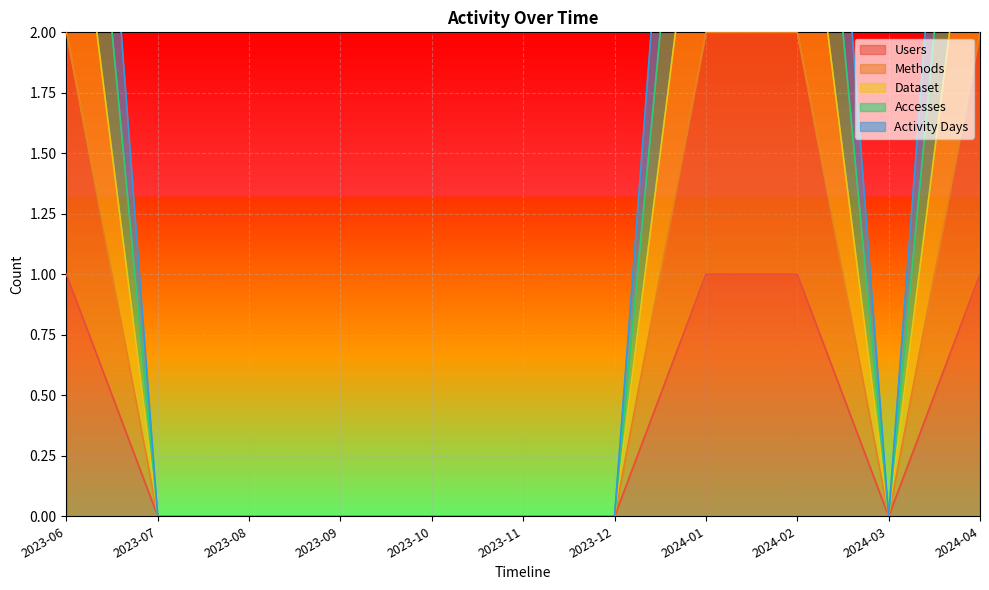

The Dataset series shows 0 at 2023-08. True or false?

True